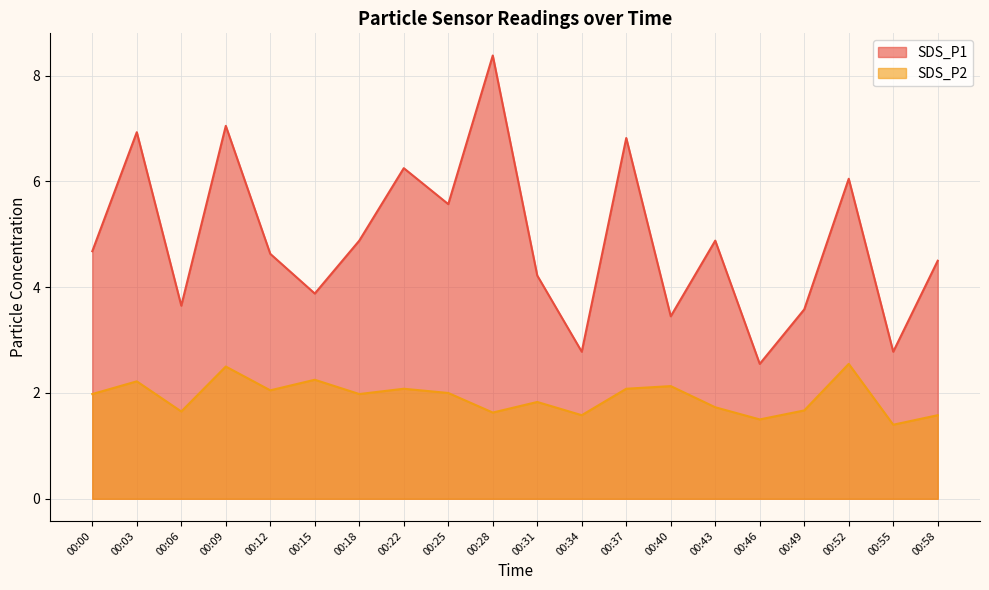

In SDS_P2, how many points are lower than both neighbors (excluding endpoints)?

7